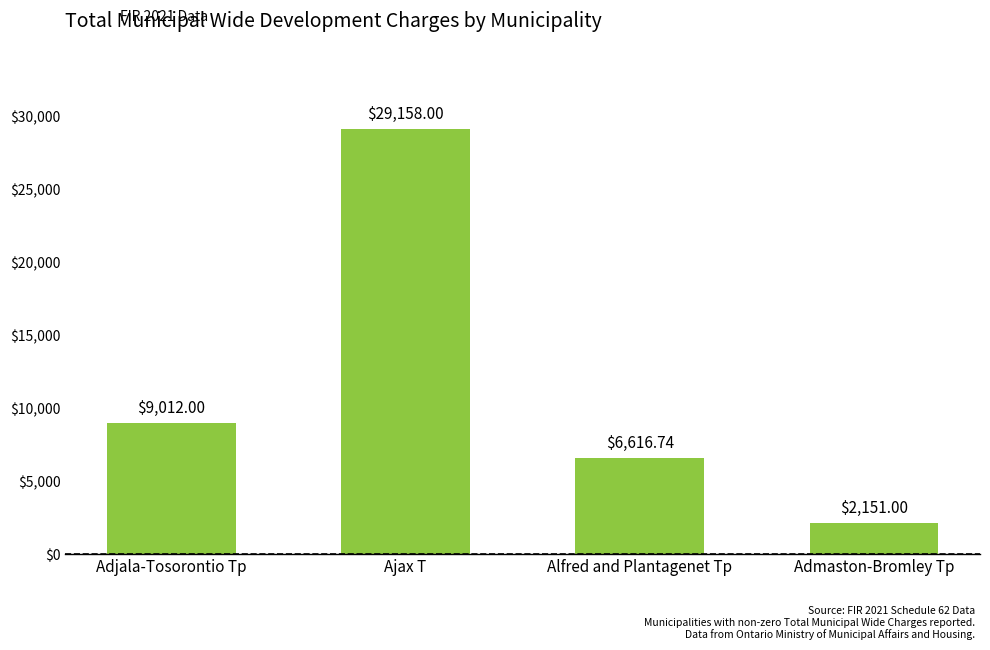

Reading right to left, extract all data points from this chart.

Admaston-Bromley Tp=2151.0	Alfred and Plantagenet Tp=6616.7	Ajax T=29158.0	Adjala-Tosorontio Tp=9012.0